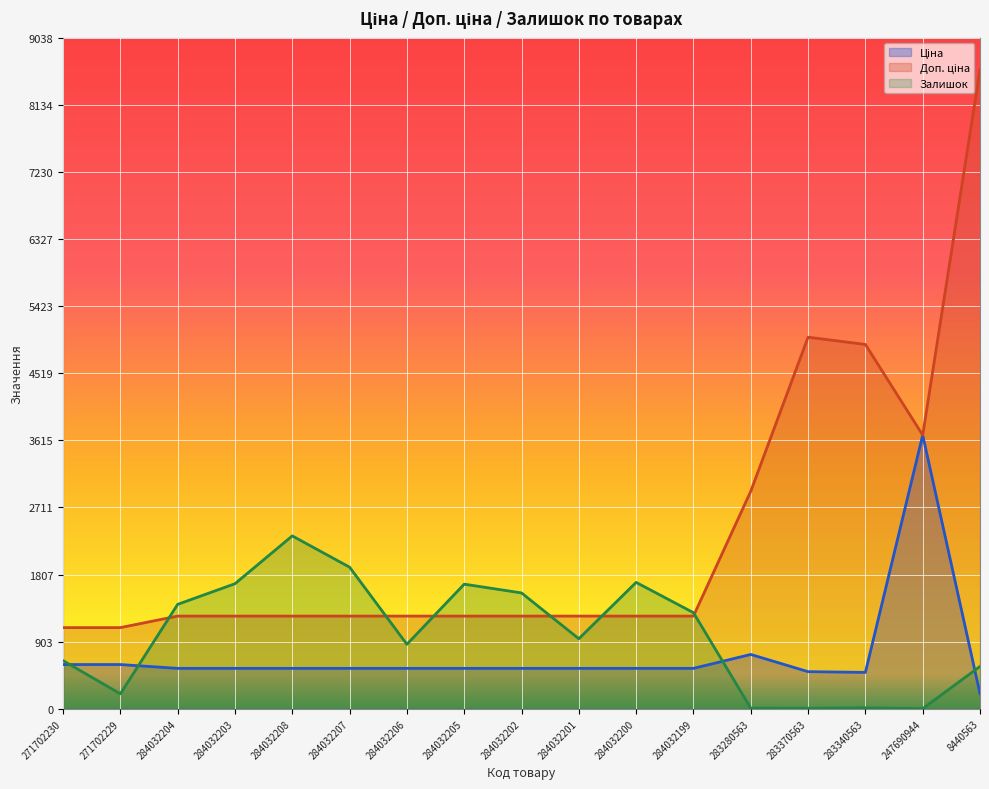

Which series has the largest total across all categories?

Доп. ціна